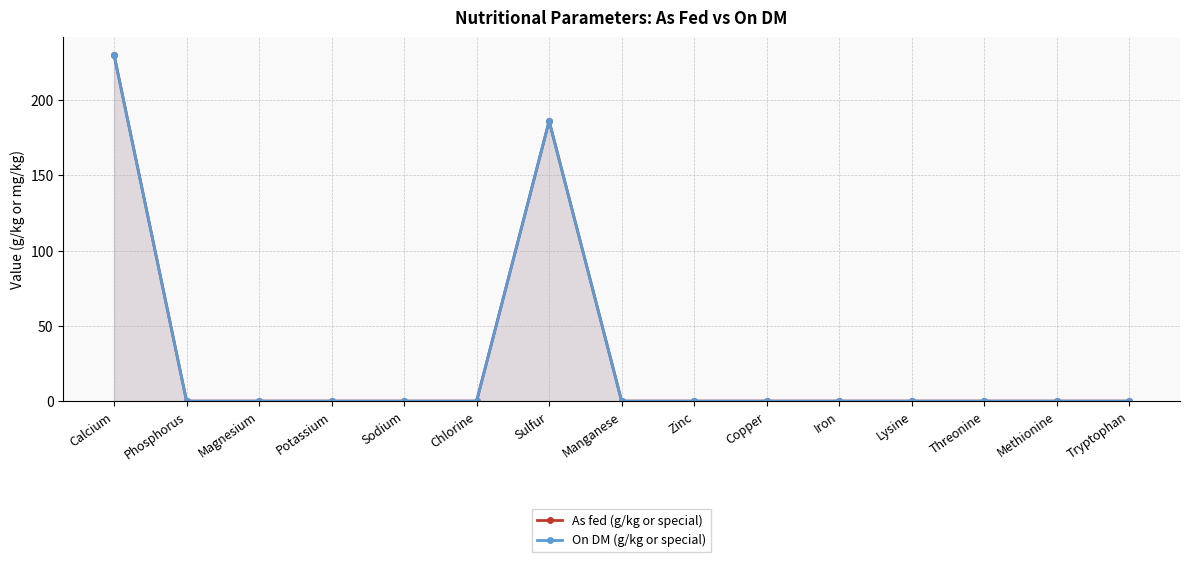

True or false: On DM (g/kg or special) has a value of 230 at Calcium.

True